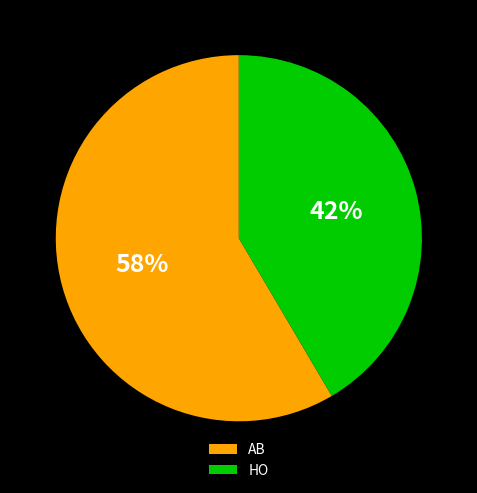

Is there any slice that represents more than half of the pie?

Yes